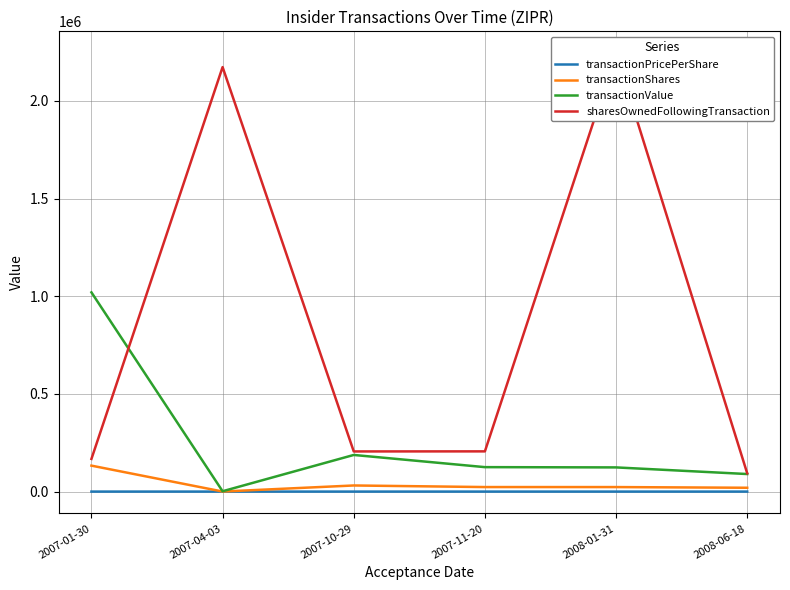

What is the value of the transactionPricePerShare point at the 4th from the left?

5.4